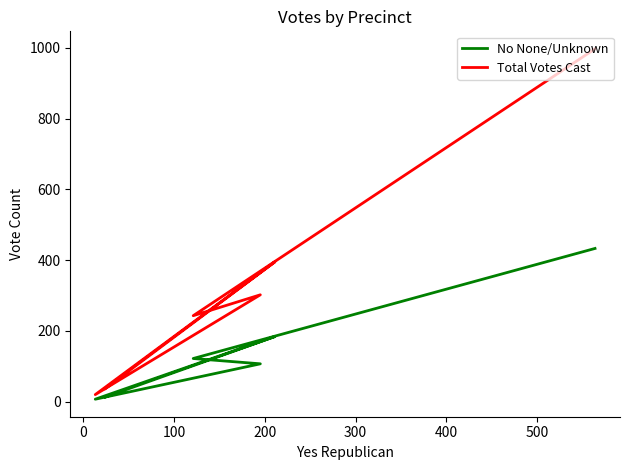

What value does the No None/Unknown series have at 100, to the nearest 5?

105